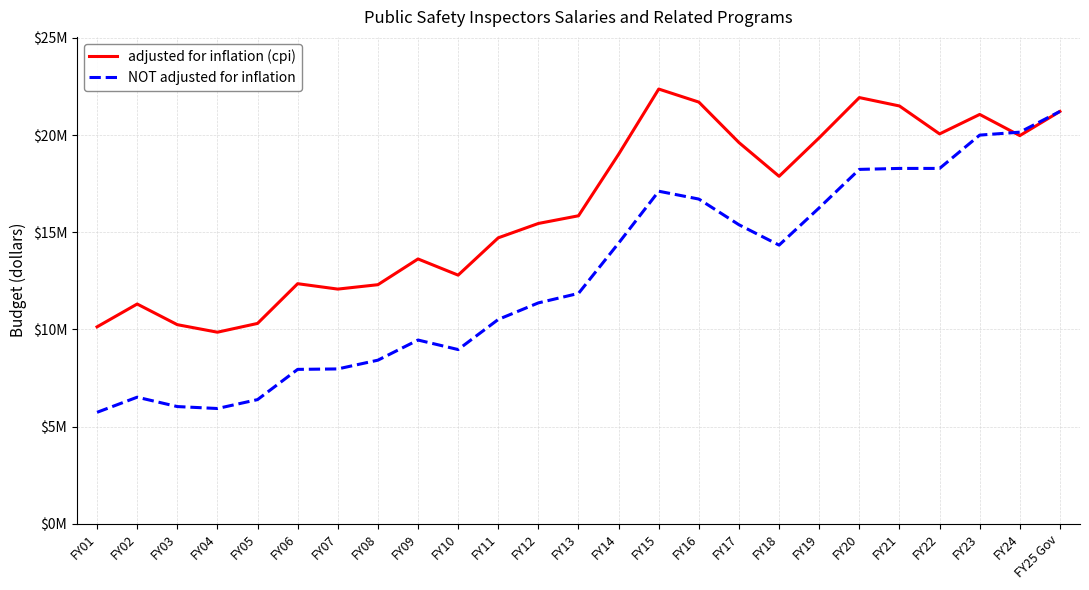

Which series has the widest spread of values?

NOT adjusted for inflation